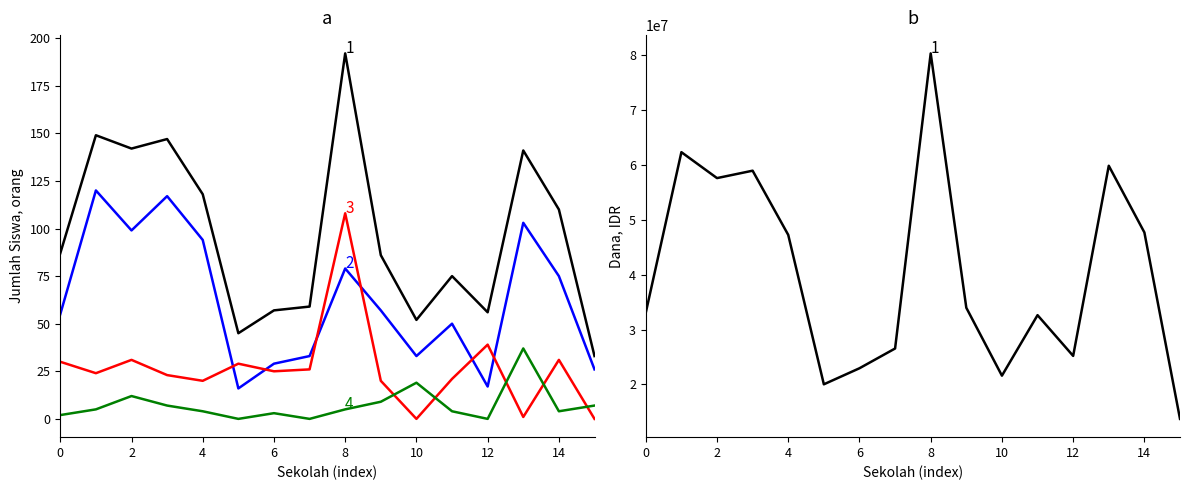

The value of Pemberian Relaksasi at 14 is -22. True or false?

False